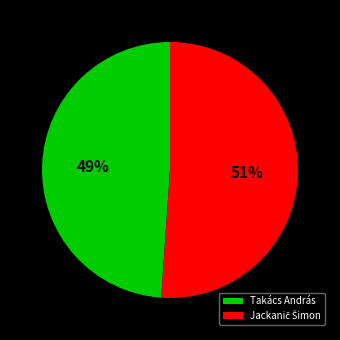

To the nearest percent, what percentage of the pie is Takács András?

49%